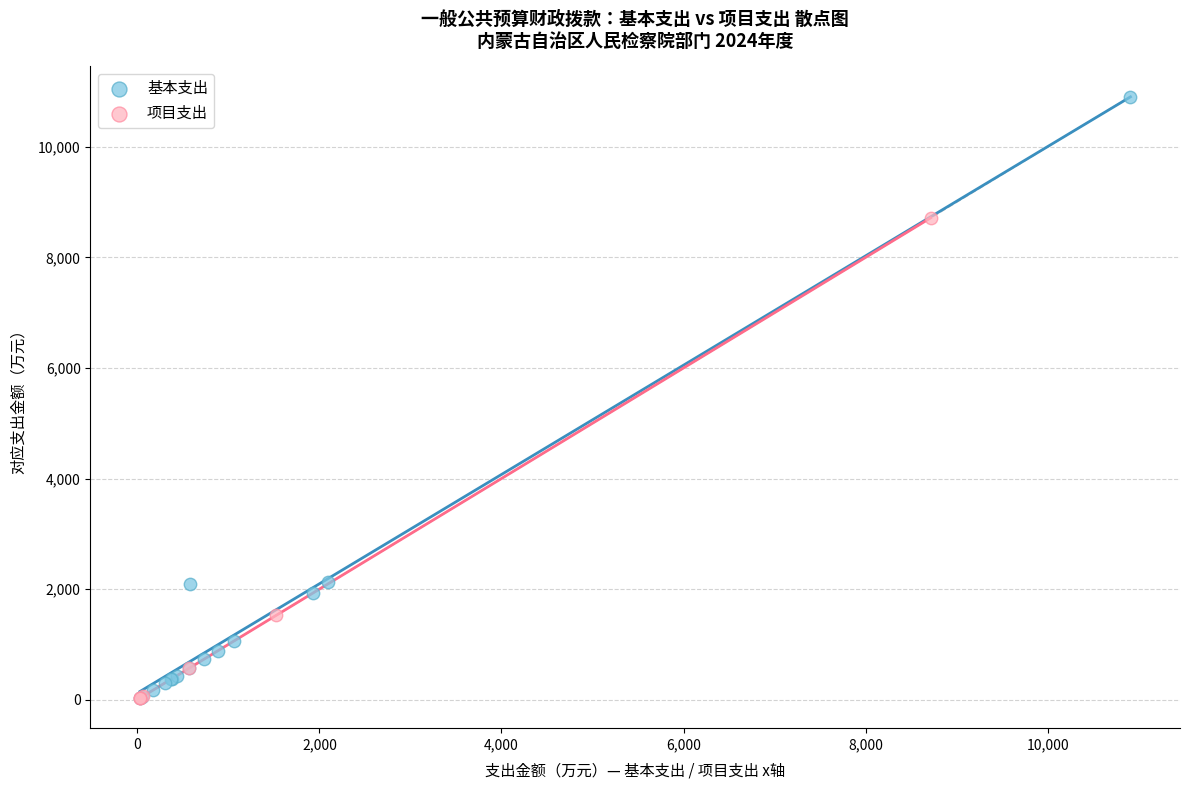

Which series has the widest spread of Y values?

基本支出